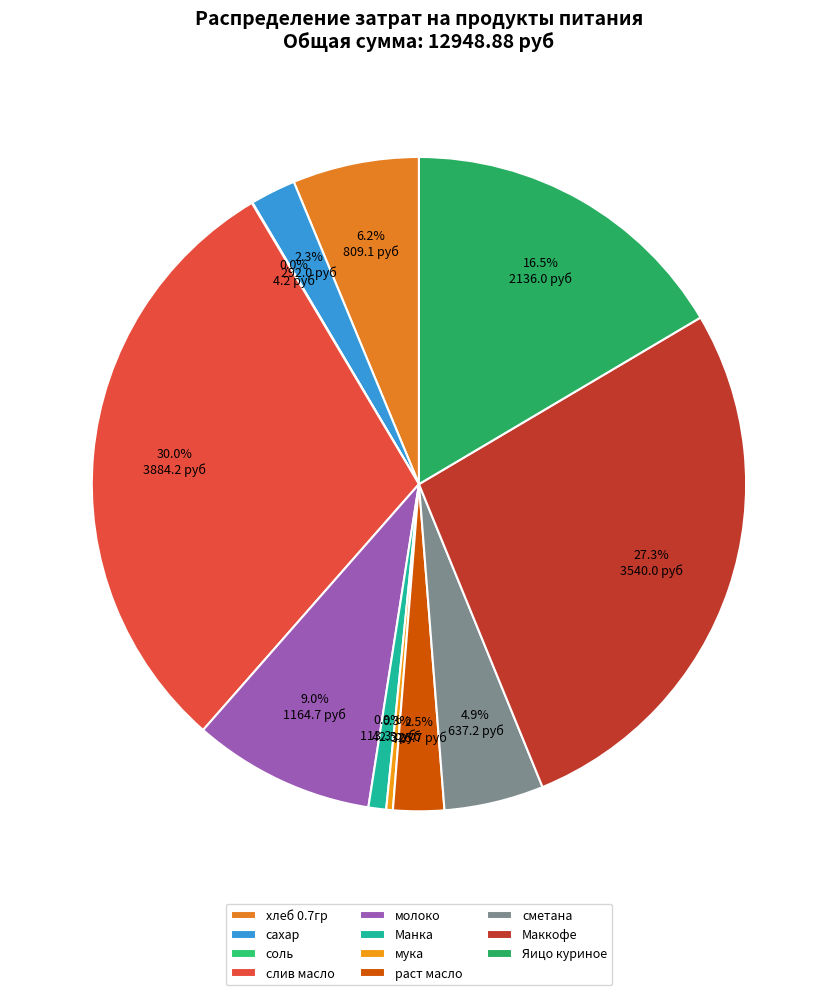

Which slice is the smallest?

соль